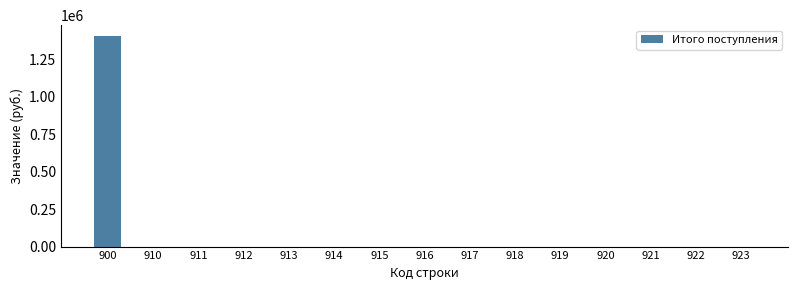

What is the average value?

93889